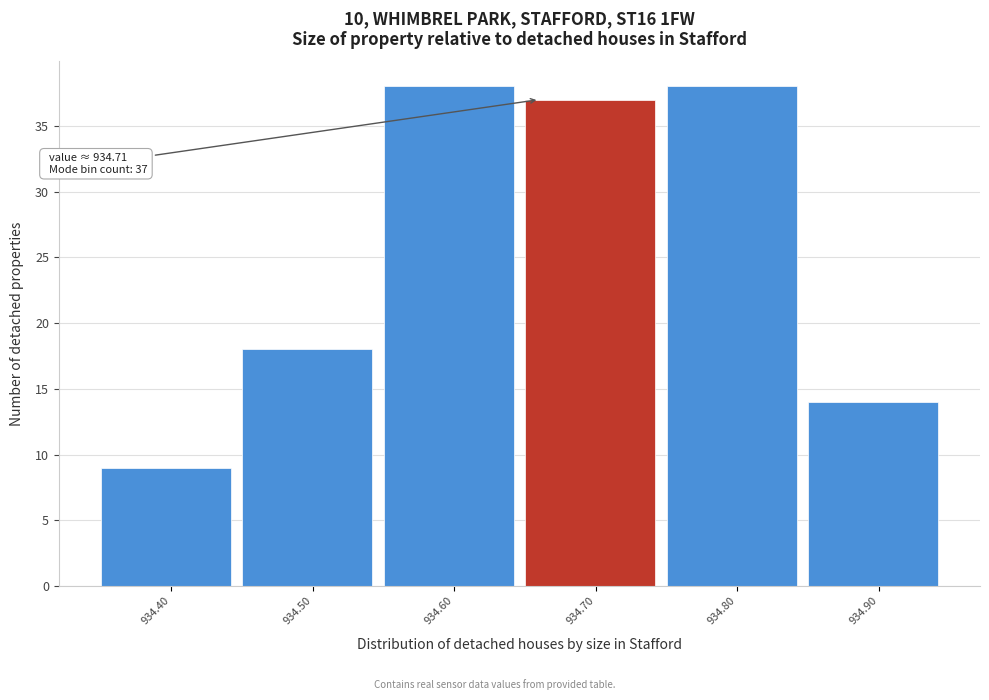

Reading right to left, list all the values displayed in this chart.

14	38	37	38	18	9